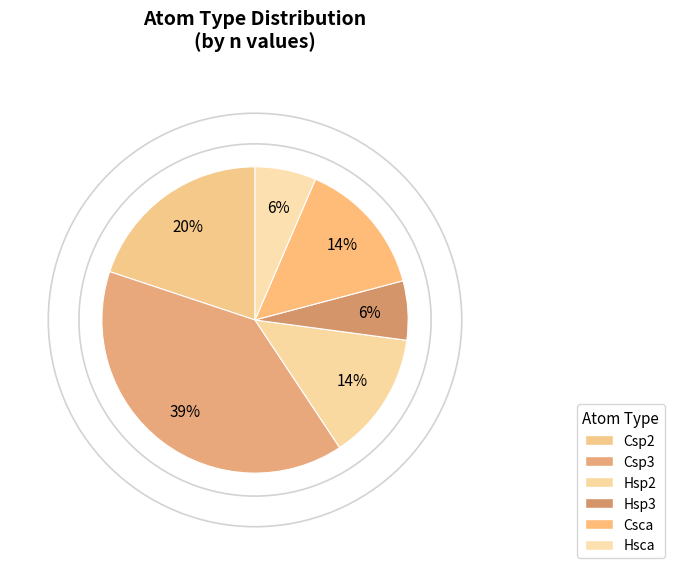

Count the number of slices in the pie.

6